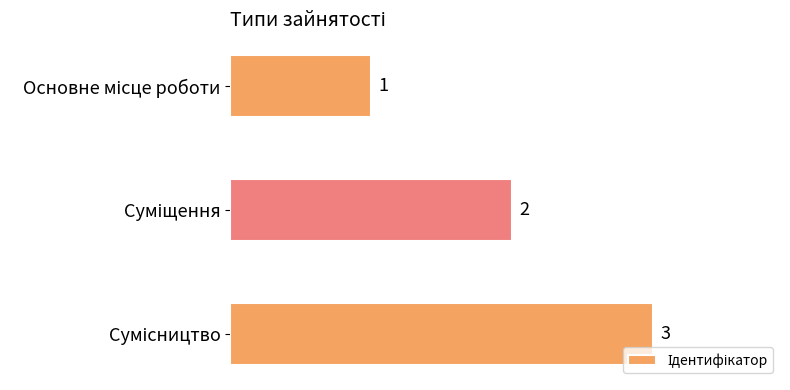

What is the difference between the maximum and minimum values?

2